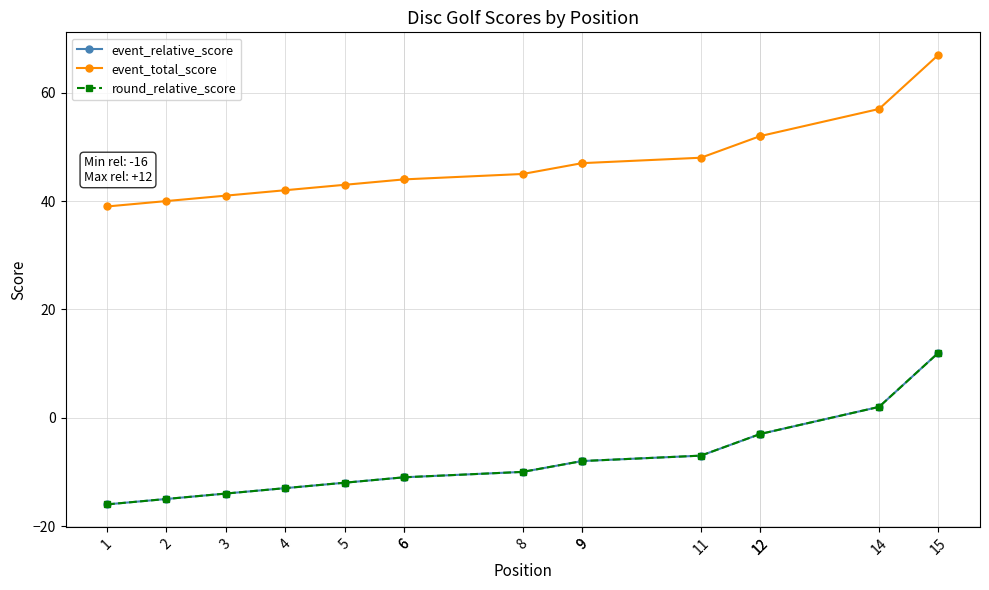

The round_relative_score series shows 2 at 14. True or false?

True